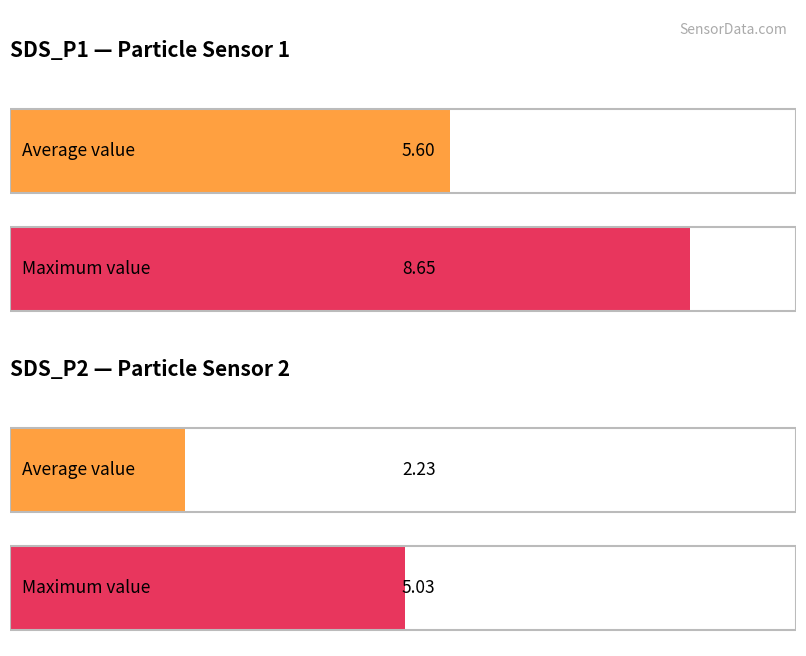

At which label does Maximum utilization reach its minimum?

SDS_P2